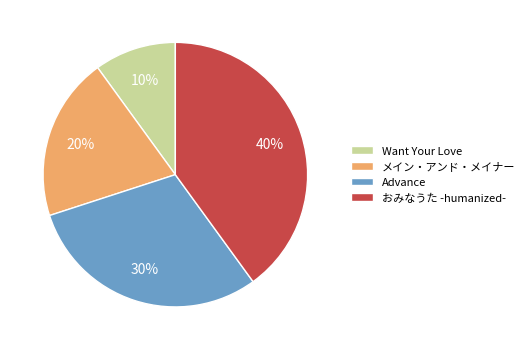

Which slice is the largest?

おみなうた -humanized-